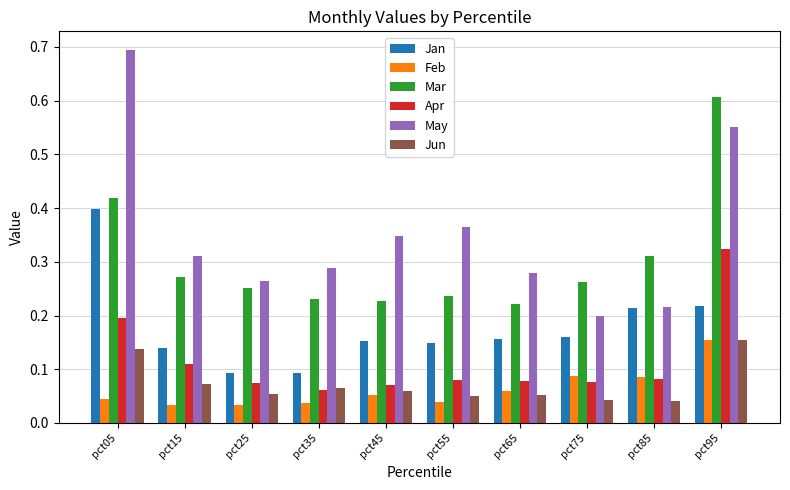

Between pct05 and pct35, which series saw the biggest shift?

May